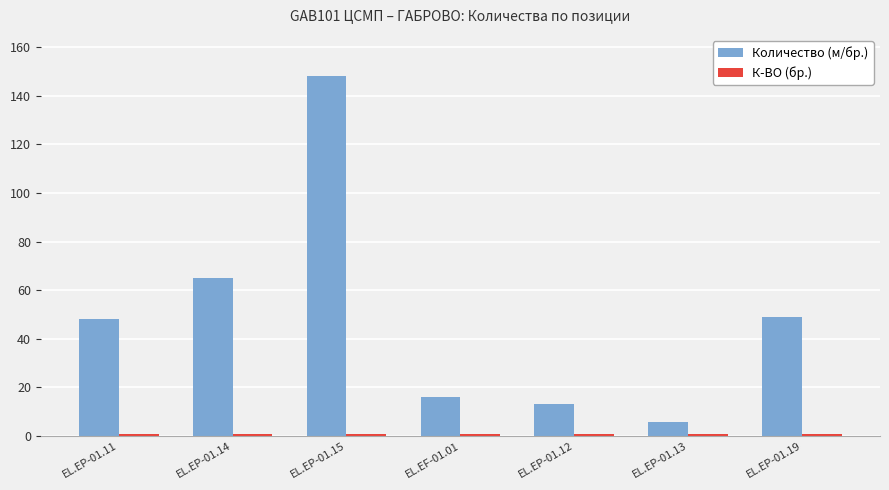

At which category is the sum across all series the highest?

EL.EP-01.15